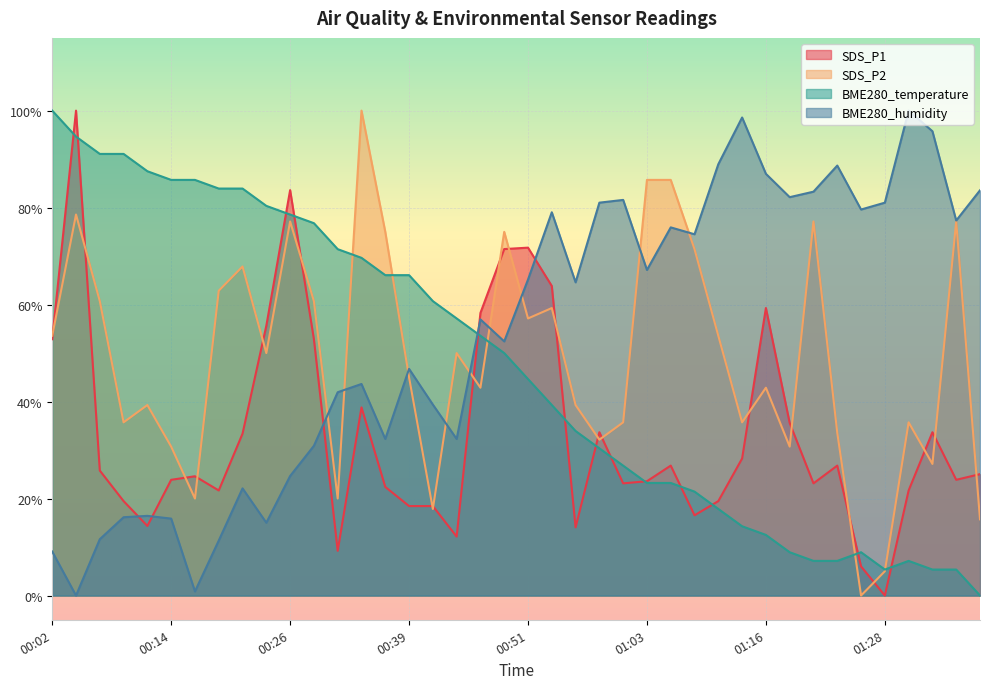

Reading left to right, what are all the values shown in this chart?

SDS_P1: 00:02=0.5	00:04=1.0	00:06=0.3	00:09=0.2	00:11=0.1	00:14=0.2	00:16=0.2	00:19=0.2	00:21=0.3	00:24=0.6	00:26=0.8	00:29=0.5	00:31=0.1	00:34=0.4	00:36=0.2	00:39=0.2	00:41=0.2	00:43=0.1	00:46=0.6	00:48=0.7	00:51=0.7	00:53=0.6	00:56=0.1	00:58=0.3	01:01=0.2	01:03=0.2	01:05=0.3	01:08=0.2	01:13=0.2	01:13=0.3	01:16=0.6	01:18=0.4	01:21=0.2	01:23=0.3	01:25=0.1	01:28=0.0	01:30=0.2	01:33=0.3	01:35=0.2	01:38=0.3
SDS_P2: 00:02=0.5	00:04=0.8	00:06=0.6	00:09=0.4	00:11=0.4	00:14=0.3	00:16=0.2	00:19=0.6	00:21=0.7	00:24=0.5	00:26=0.8	00:29=0.6	00:31=0.2	00:34=1.0	00:36=0.7	00:39=0.4	00:41=0.2	00:43=0.5	00:46=0.4	00:48=0.7	00:51=0.6	00:53=0.6	00:56=0.4	00:58=0.3	01:01=0.4	01:03=0.9	01:05=0.9	01:08=0.7	01:13=0.5	01:13=0.4	01:16=0.4	01:18=0.3	01:21=0.8	01:23=0.3	01:25=0.0	01:28=0.0	01:30=0.4	01:33=0.3	01:35=0.8	01:38=0.2
BME280_temperature: 00:02=1.0	00:04=0.9	00:06=0.9	00:09=0.9	00:11=0.9	00:14=0.9	00:16=0.9	00:19=0.8	00:21=0.8	00:24=0.8	00:26=0.8	00:29=0.8	00:31=0.7	00:34=0.7	00:36=0.7	00:39=0.7	00:41=0.6	00:43=0.6	00:46=0.5	00:48=0.5	00:51=0.4	00:53=0.4	00:56=0.3	00:58=0.3	01:01=0.3	01:03=0.2	01:05=0.2	01:08=0.2	01:13=0.2	01:13=0.1	01:16=0.1	01:18=0.1	01:21=0.1	01:23=0.1	01:25=0.1	01:28=0.1	01:30=0.1	01:33=0.1	01:35=0.1	01:38=0.0
BME280_humidity: 00:02=0.1	00:04=0.0	00:06=0.1	00:09=0.2	00:11=0.2	00:14=0.2	00:16=0.0	00:19=0.1	00:21=0.2	00:24=0.2	00:26=0.2	00:29=0.3	00:31=0.4	00:34=0.4	00:36=0.3	00:39=0.5	00:41=0.4	00:43=0.3	00:46=0.6	00:48=0.5	00:51=0.7	00:53=0.8	00:56=0.6	00:58=0.8	01:01=0.8	01:03=0.7	01:05=0.8	01:08=0.7	01:13=0.9	01:13=1.0	01:16=0.9	01:18=0.8	01:21=0.8	01:23=0.9	01:25=0.8	01:28=0.8	01:30=1.0	01:33=1.0	01:35=0.8	01:38=0.8